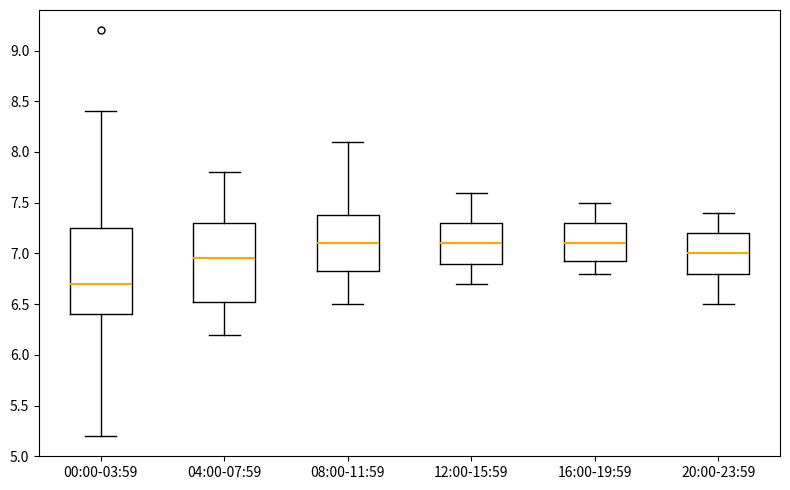

Reading left to right, transcribe this box plot: for each box, give where its median line is, the range the box spans, and where its two whiskers end, as read against the y-axis. The values are not printed on the chart, so give them approximately, as read against the axis.

00:00-03:59: median 6.70, box 6.40 to 7.25, whiskers 5.20 to 8.40
04:00-07:59: median 6.95, box 6.55 to 7.30, whiskers 6.20 to 7.80
08:00-11:59: median 7.10, box 6.85 to 7.40, whiskers 6.50 to 8.10
12:00-15:59: median 7.10, box 6.90 to 7.30, whiskers 6.70 to 7.60
16:00-19:59: median 7.10, box 6.95 to 7.30, whiskers 6.80 to 7.50
20:00-23:59: median 7.00, box 6.80 to 7.20, whiskers 6.50 to 7.40